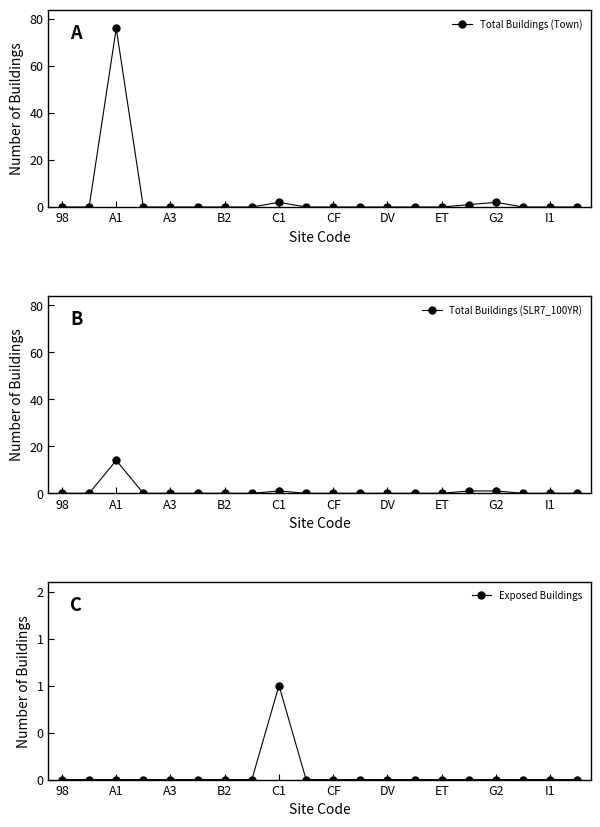

In Total Buildings (Town), how many points are higher than both neighbors (excluding endpoints)?

3